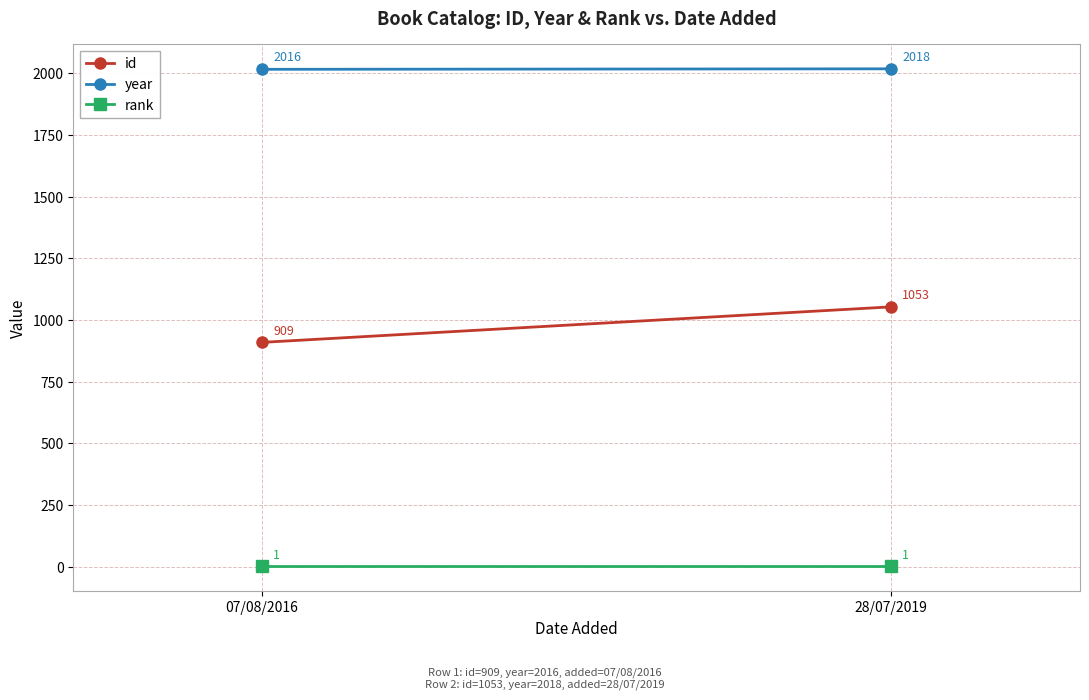

Which category has the lowest value in the id series?

07/08/2016